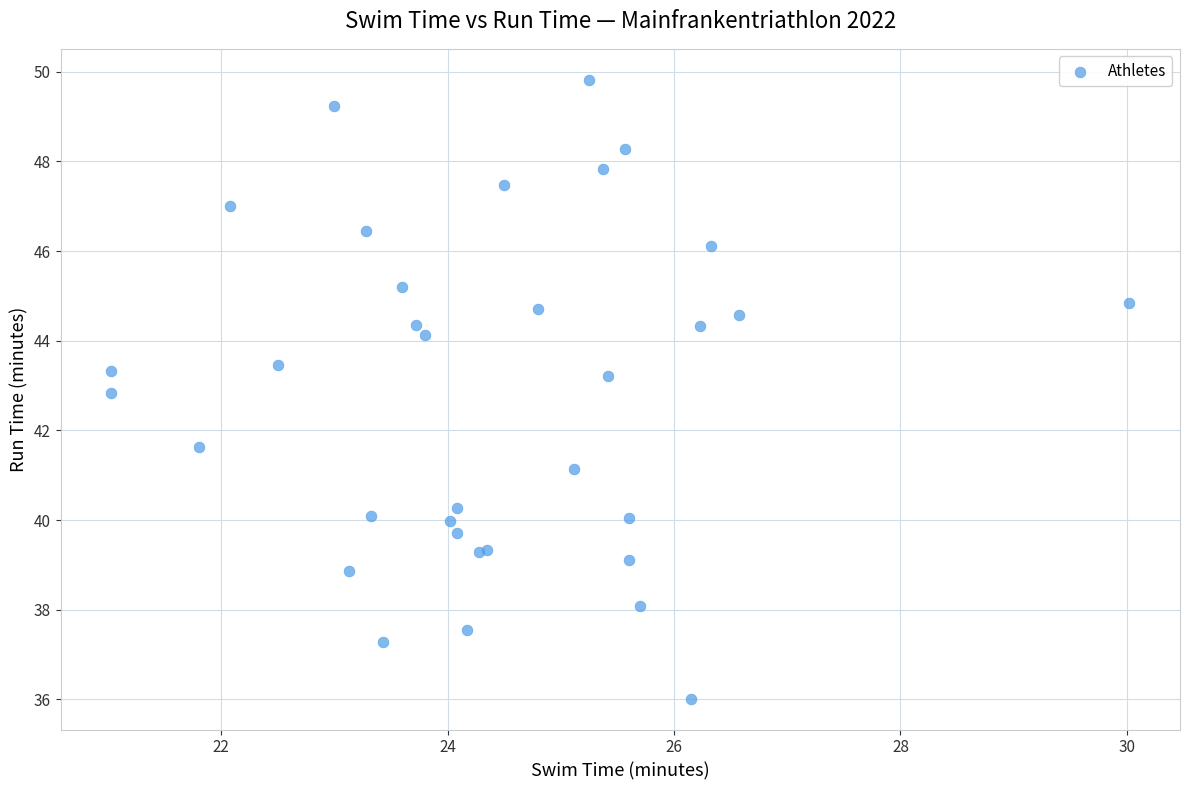

What Y value in the scatter plot is closest to 42?

41.6